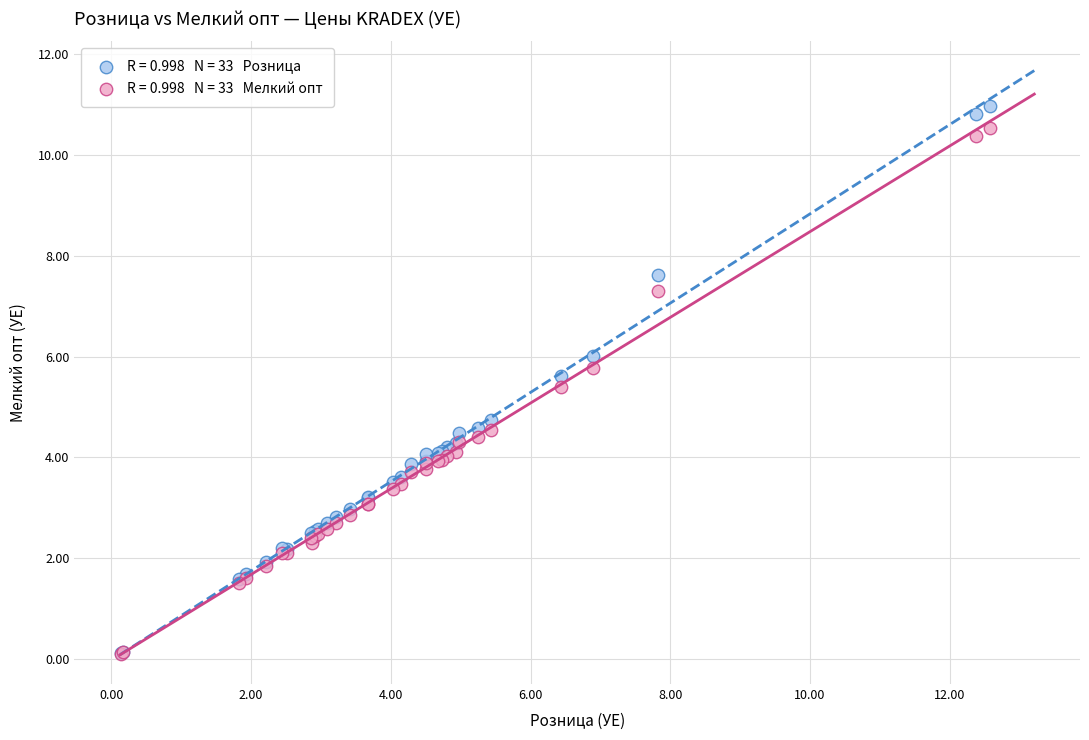

Across all series, what Y value is closest to 5?

4.7